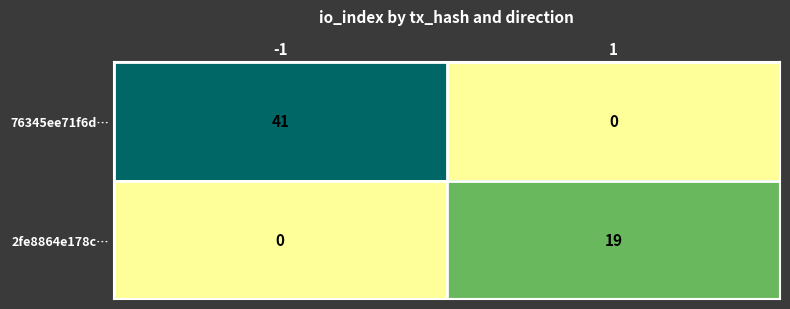

What is the spread (max minus min) of values at -1?

41